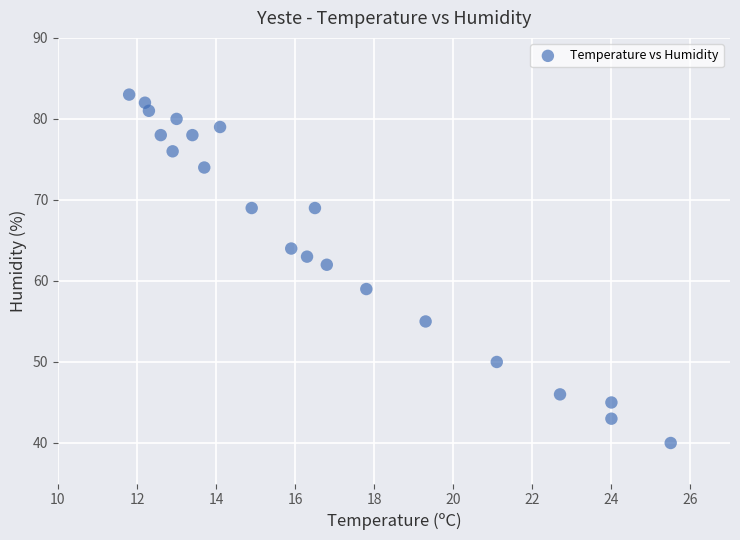

What Y value in the scatter plot is closest to 61?

62